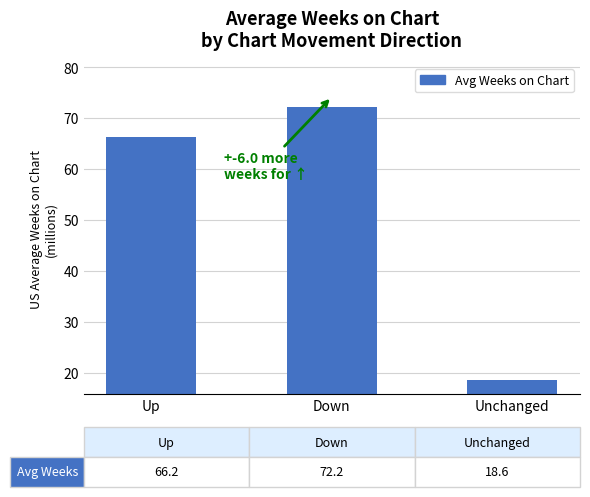

List the labels in order of value, smallest first.

Unchanged, Up, Down